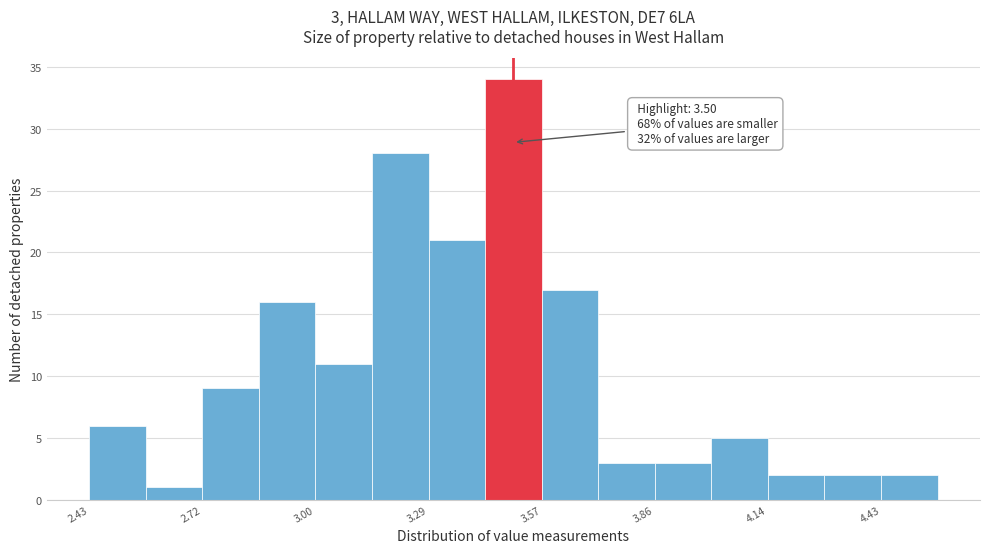

Around what value on the x-axis is the tallest bar? Give the approximate position of its centre, as read against the axis.

3.50